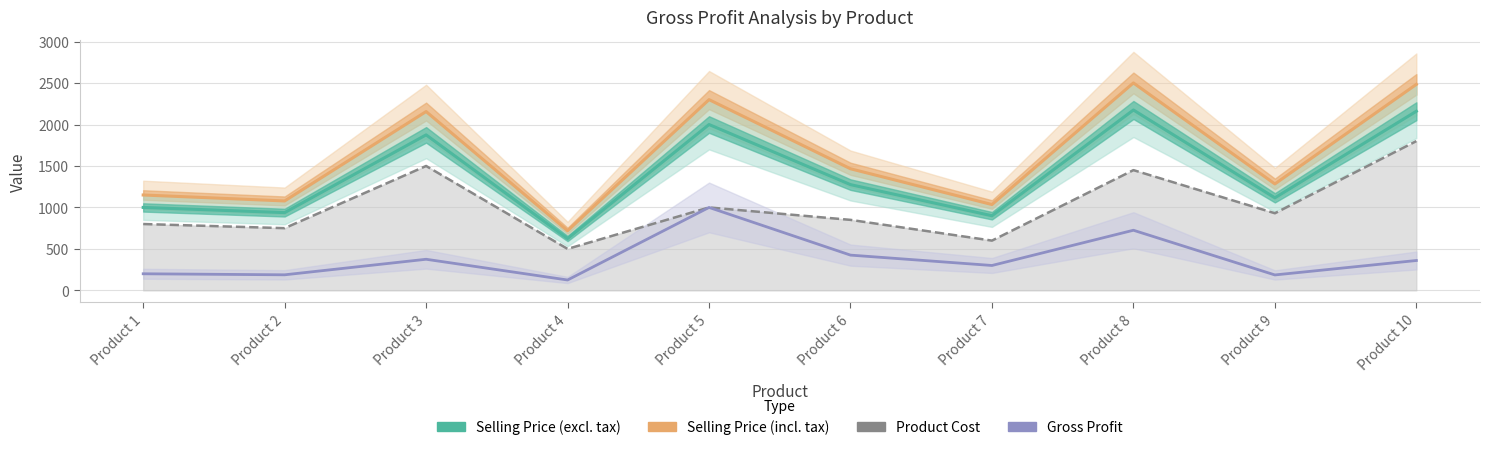

At which label does Product Cost first exceed 930?

Product 3